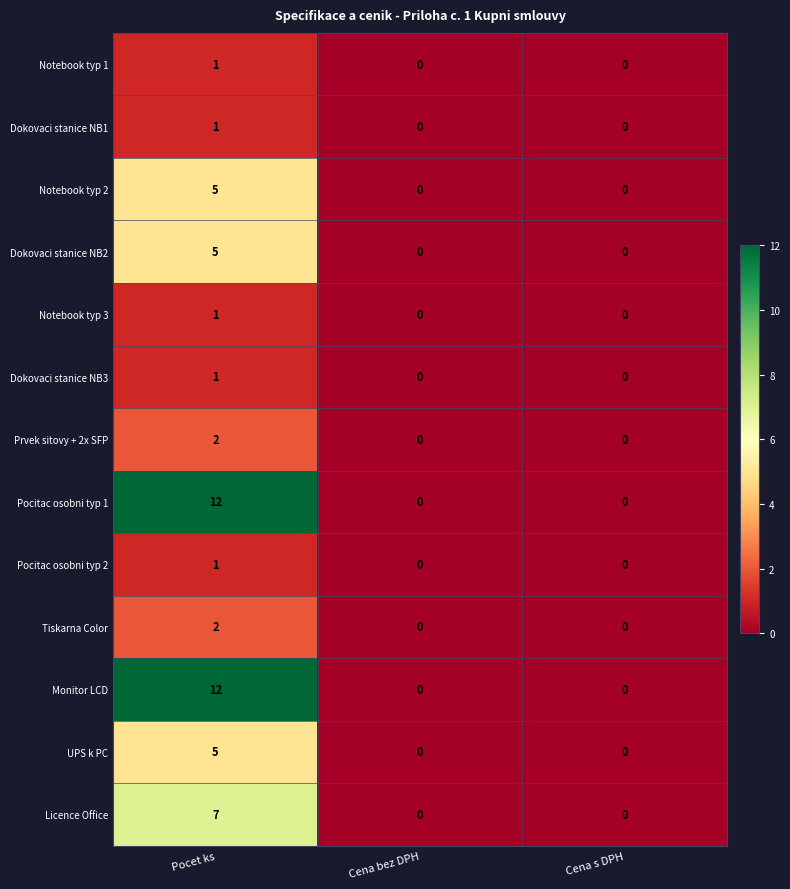

At which label does Tiskarna Color reach its peak?

Pocet ks